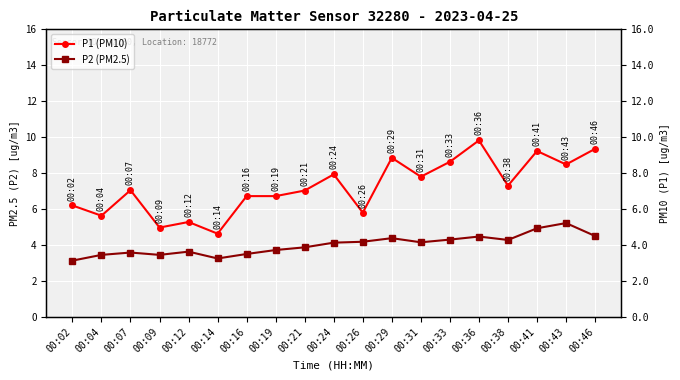

Reading left to right, transcribe all the data shown in this chart.

P1 (PM10): 6.2	5.6	7.0	5.0	5.3	4.6	6.7	6.7	7.0	7.9	5.8	8.8	7.8	8.6	9.8	7.3	9.2	8.5	9.3
P2 (PM2.5): 3.1	3.5	3.6	3.5	3.6	3.2	3.5	3.7	3.9	4.1	4.2	4.4	4.2	4.3	4.5	4.3	4.9	5.2	4.5